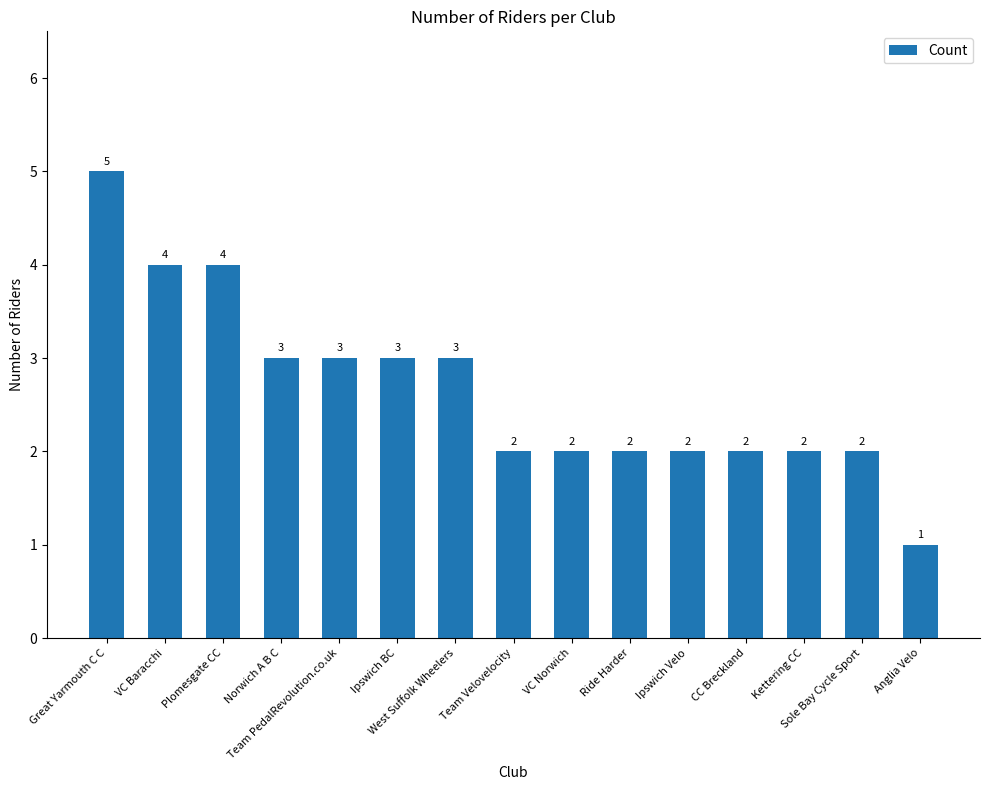

What is the sum of the values at Norwich A B C and Ride Harder?

5